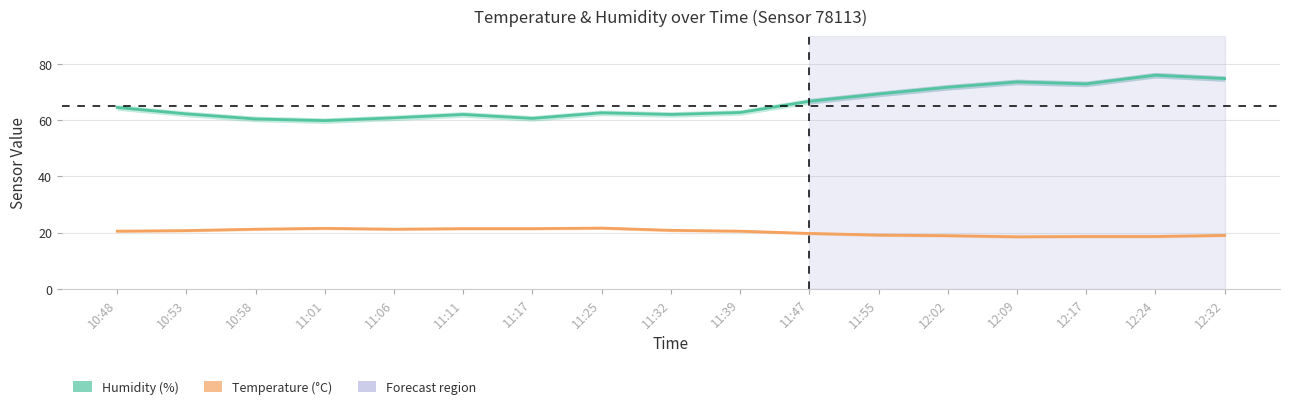

In Temperature (°C), how many points are higher than both neighbors (excluding endpoints)?

2